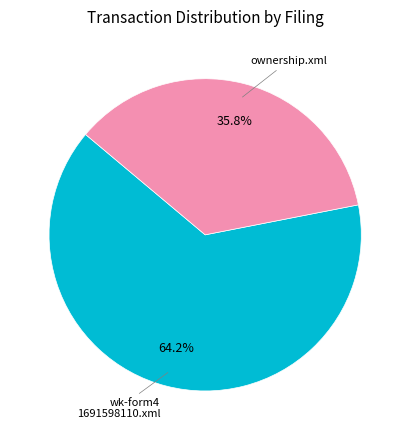

Count the number of slices in the pie.

2